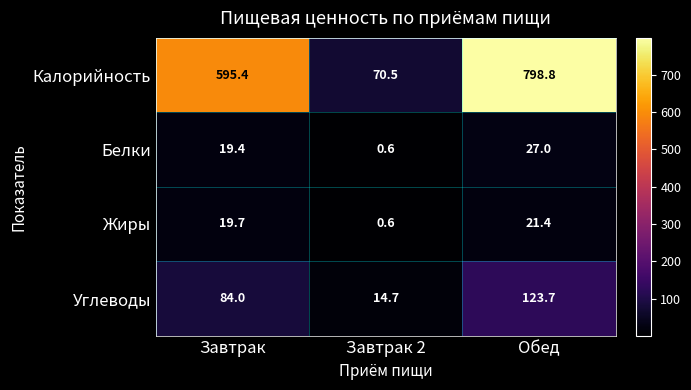

Which series has the widest spread of values?

Калорийность